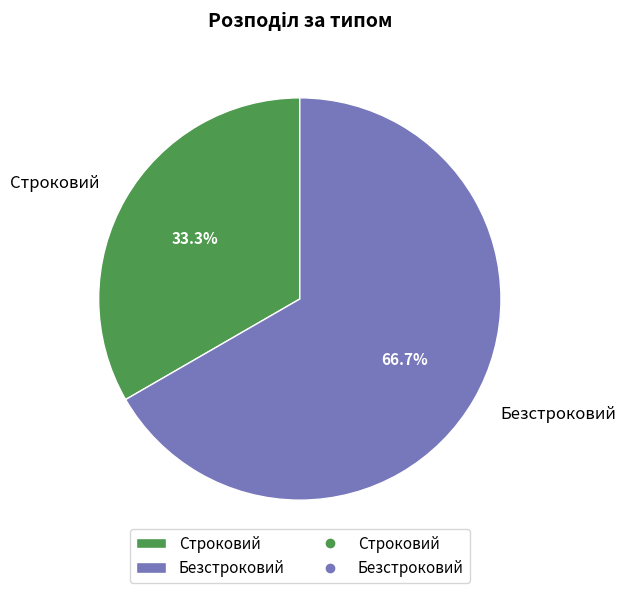

Which category has the smallest portion of the pie?

Строковий